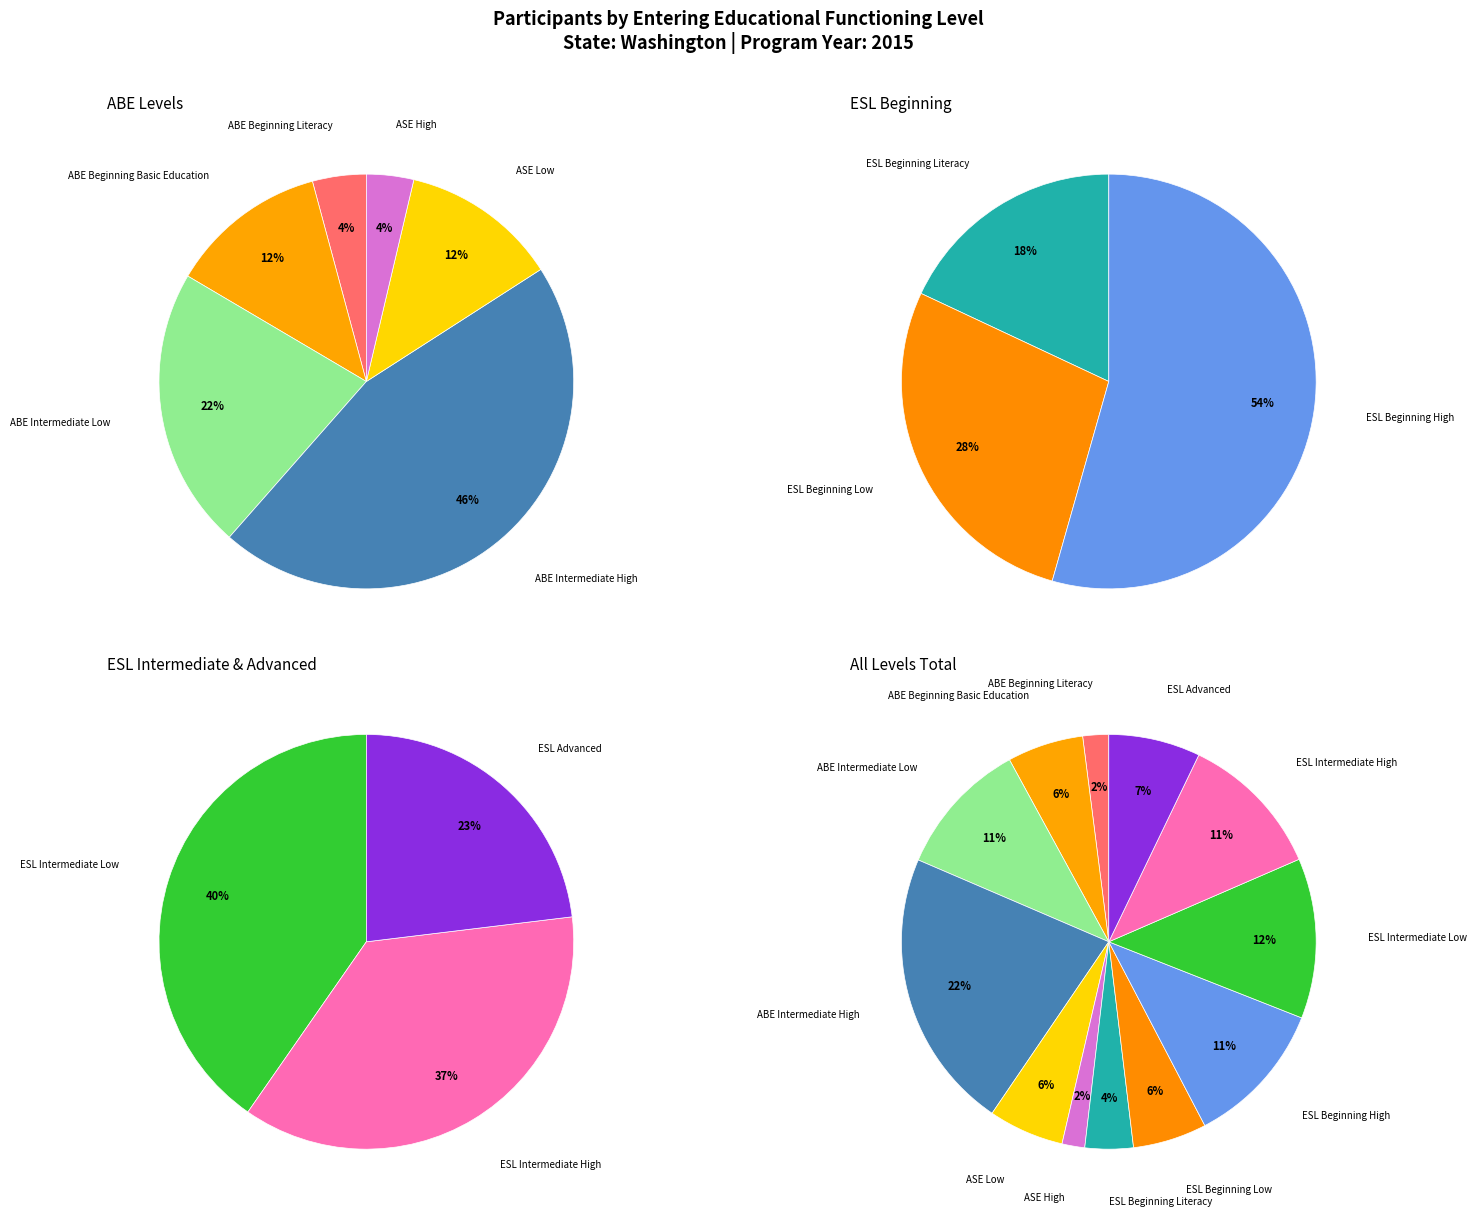

Is the sum of ESL Advanced and ESL Beginning Low greater than half?

No